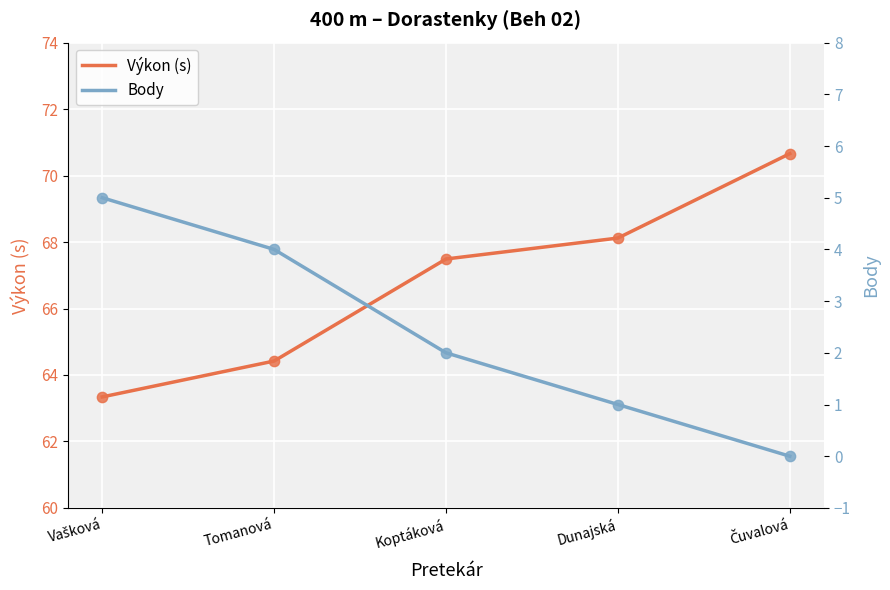

Is the value of Body at Čuvalová greater than the value of Výkon (s) at Dunajská?

No